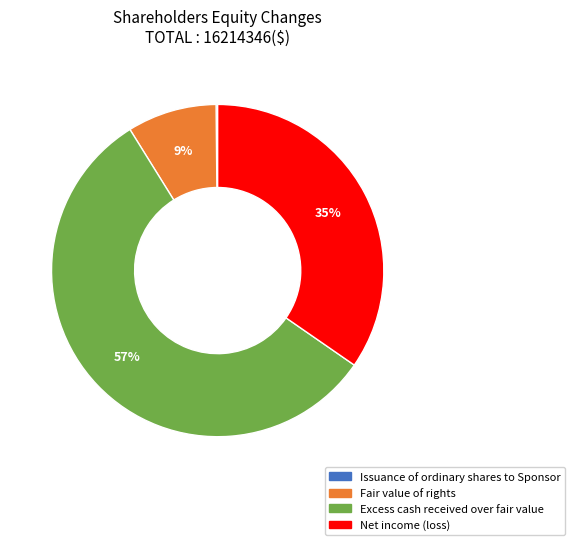

Is there any slice that represents more than half of the pie?

Yes